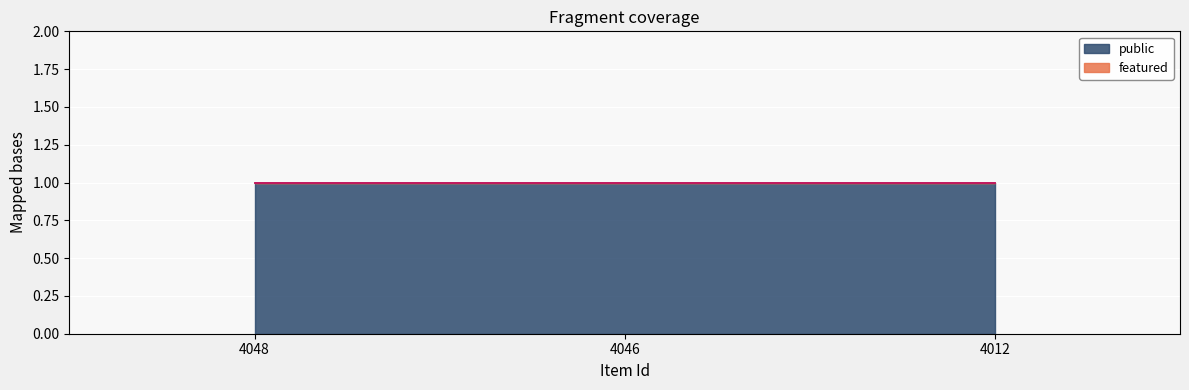

Which label corresponds to the smallest value in the chart?

4048